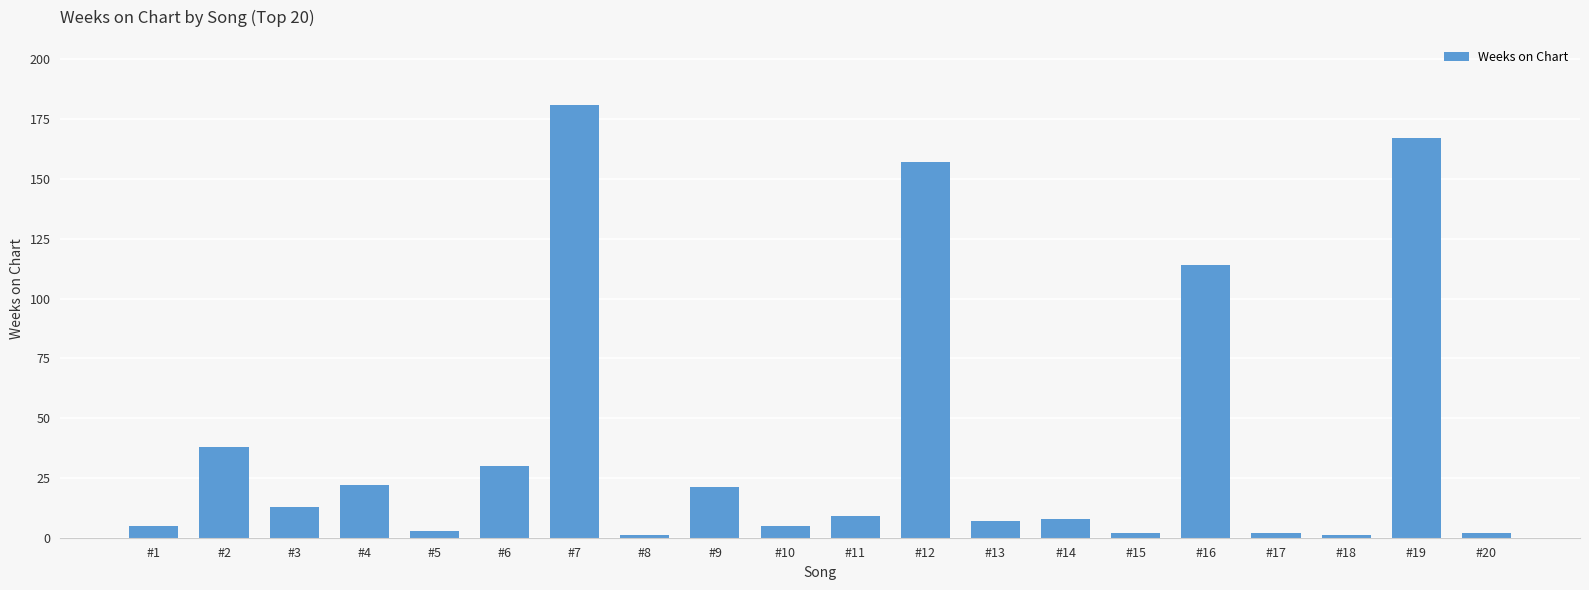

Where is the data nearest to the value 91?

#16